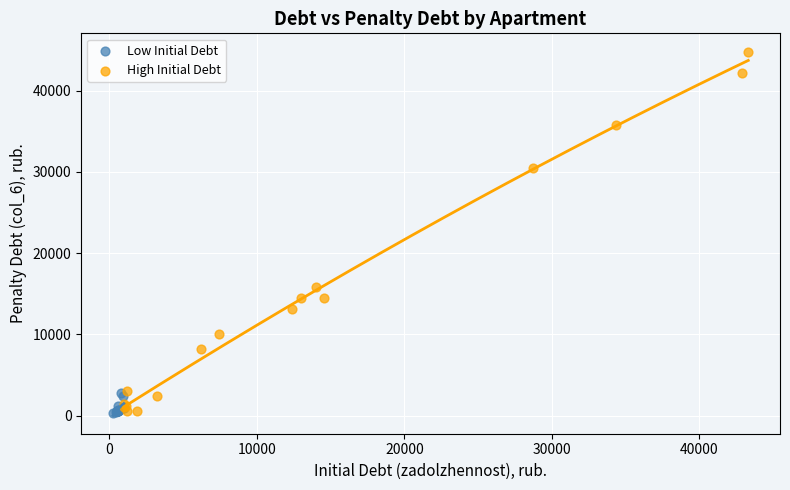

Which series has the widest spread of Y values?

High Initial Debt